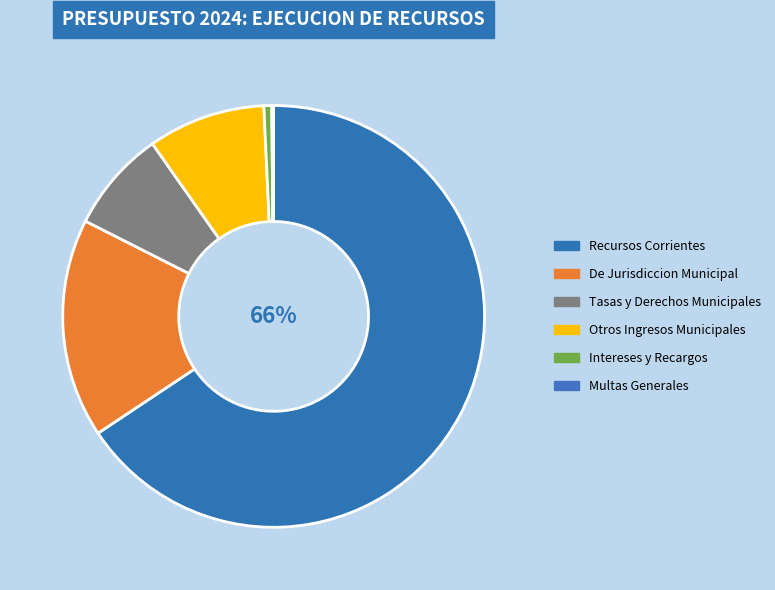

Count the number of slices in the pie.

6